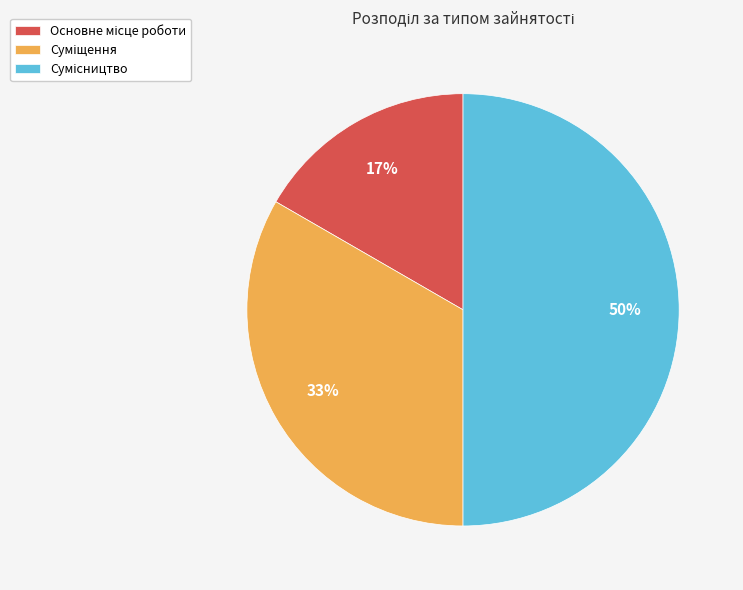

To the nearest percent, what is the average slice percentage?

33%